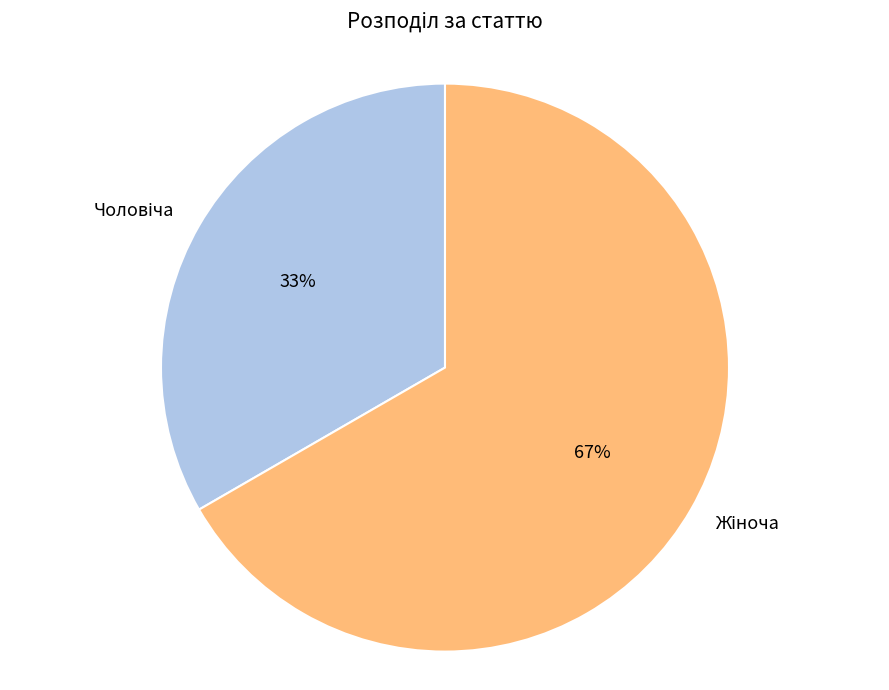

To the nearest percent, what is the average slice percentage?

50%